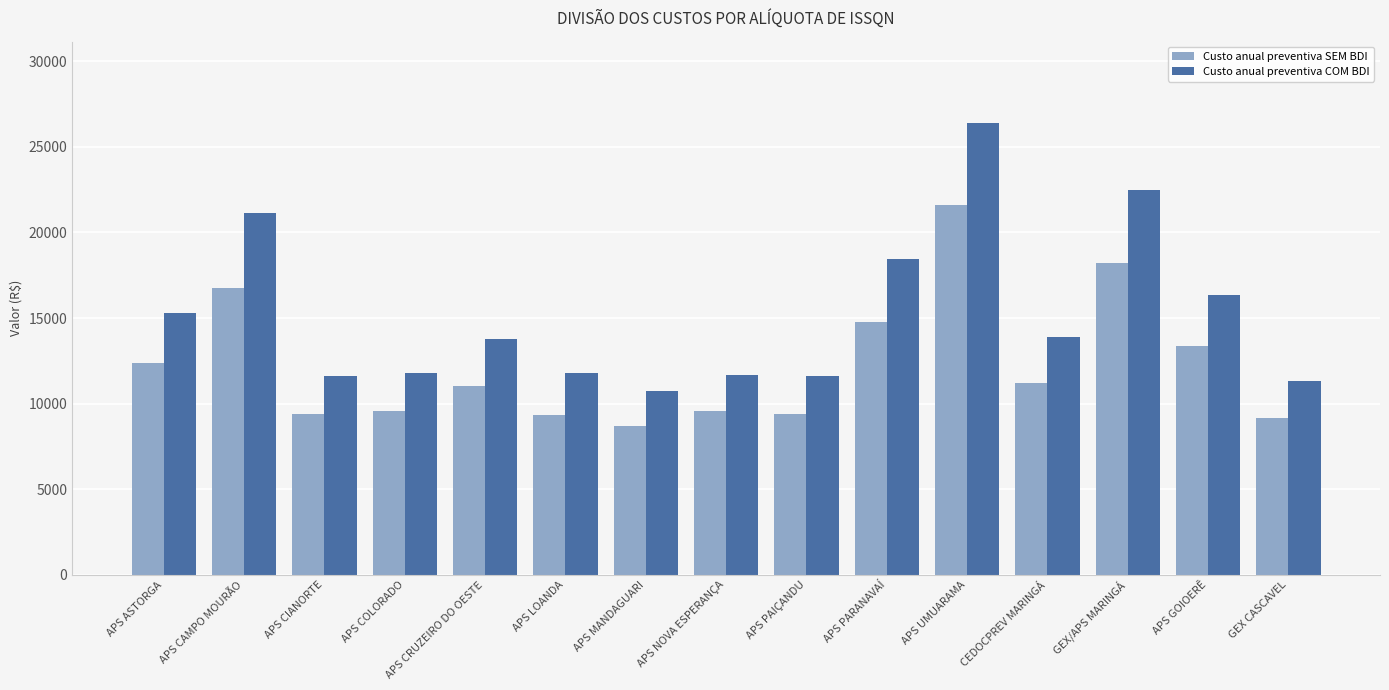

What value does the Custo anual preventiva SEM BDI series have at CEDOCPREV MARINGÁ?

11228.9